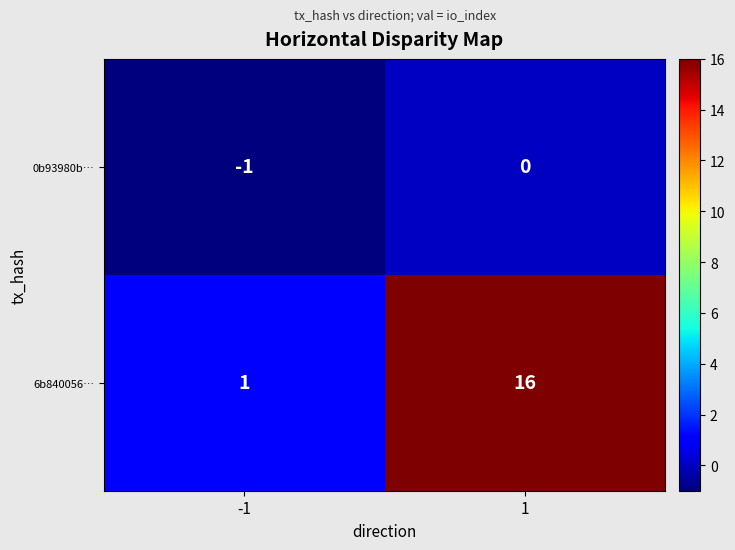

List the series in order of their peak value, lowest first.

0b93980b…, 6b840056…